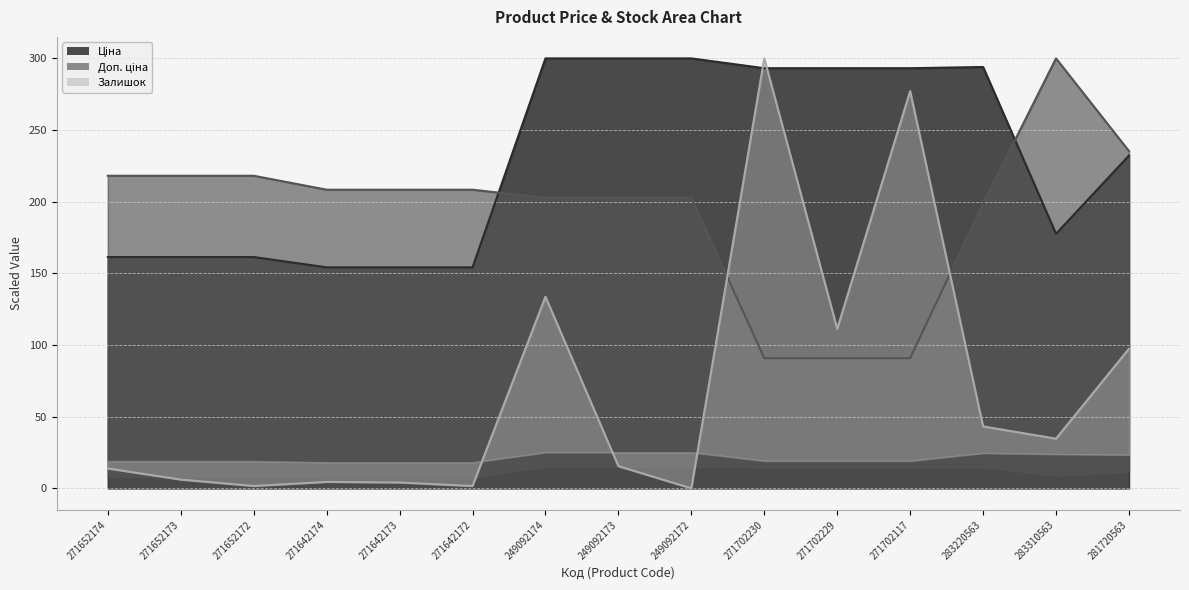

Where does the Доп. ціна series first go above 208?

271652174